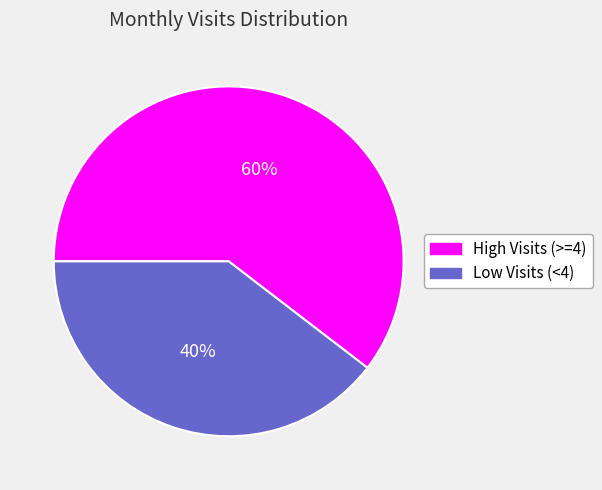

To the nearest percent, what is the average slice percentage?

50%